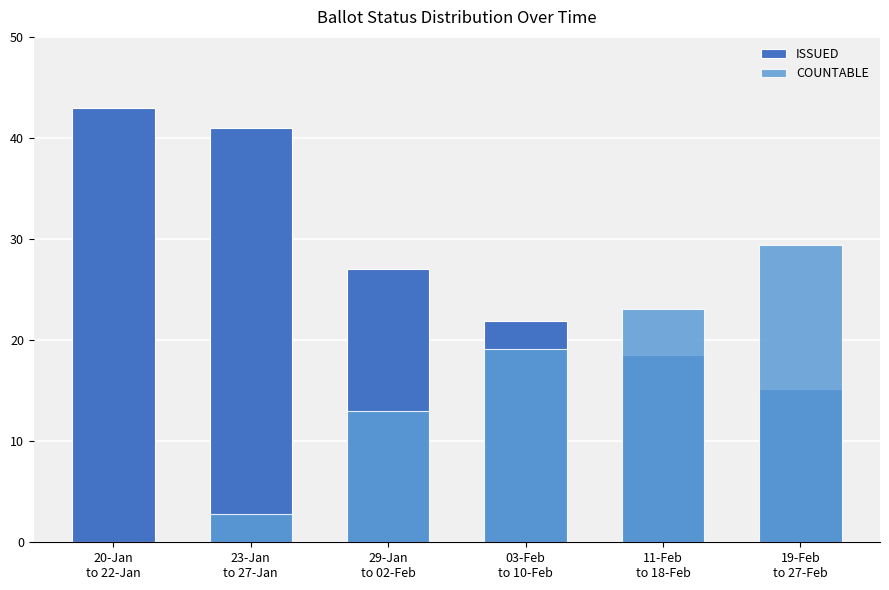

Between 03-Feb
to 10-Feb and 20-Jan
to 22-Jan, which is larger?

20-Jan
to 22-Jan